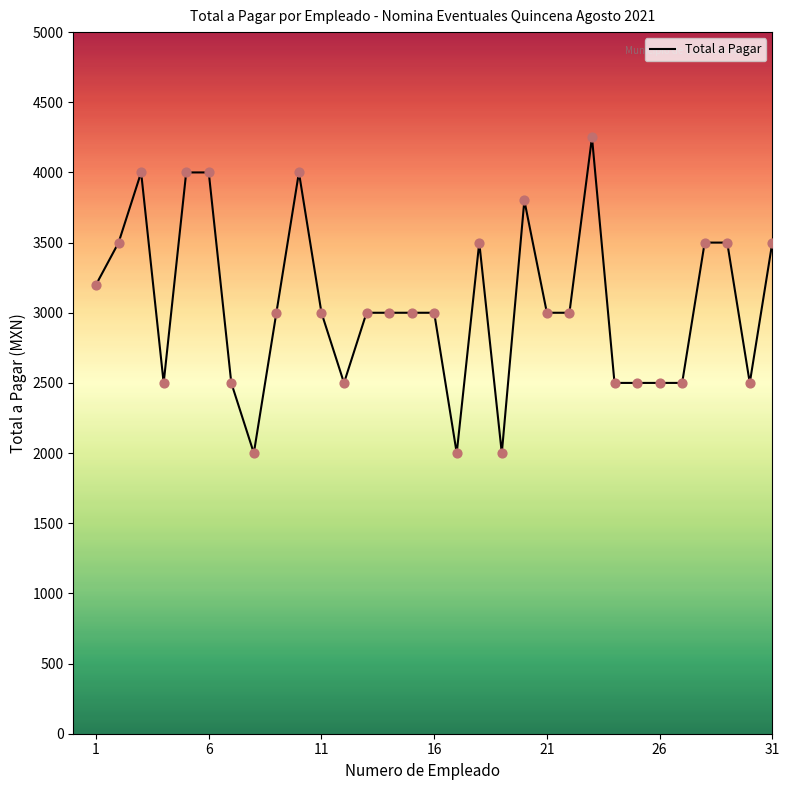

What is the smallest value displayed?

2000